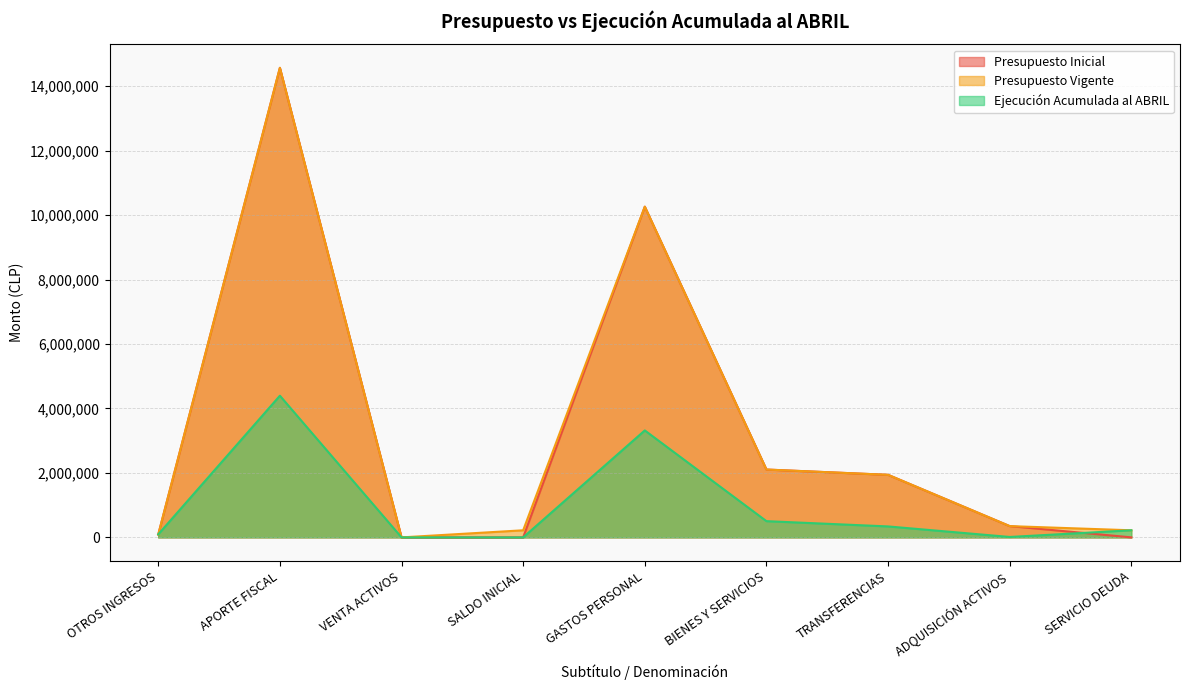

What are all the series names shown in the legend?

Presupuesto Inicial, Presupuesto Vigente, Ejecución Acumulada al ABRIL